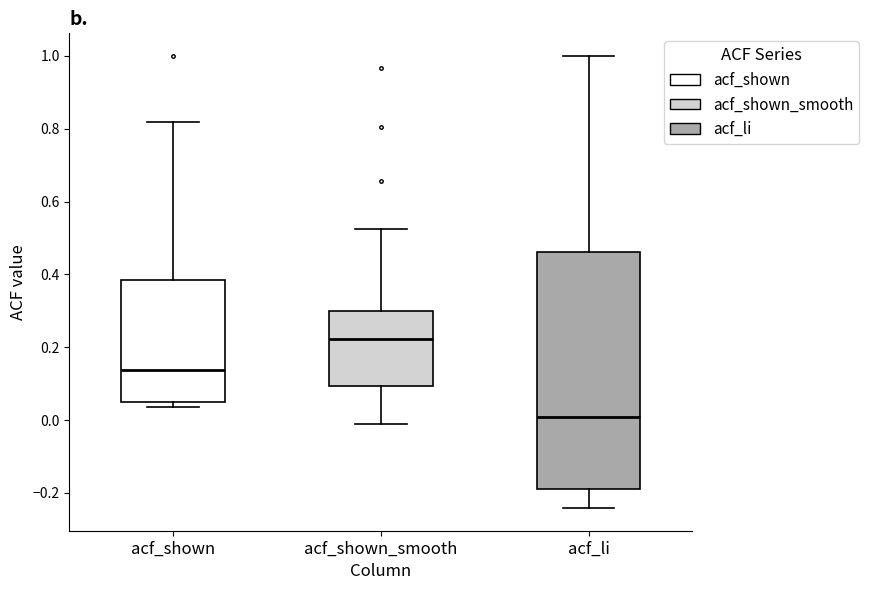

Comparing the boxes themselves (not the whiskers), which one is the tallest?

acf_li